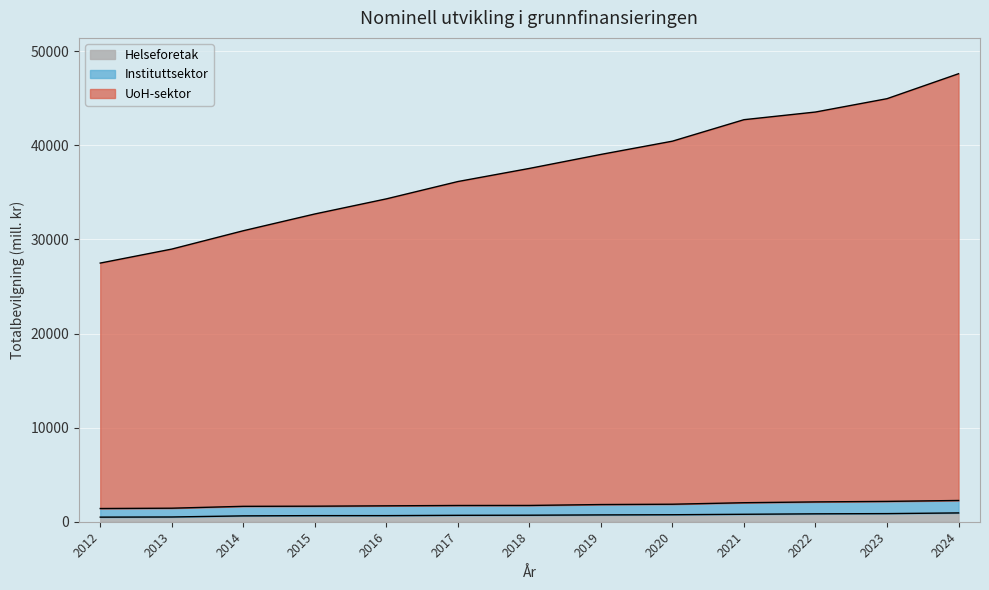

What is the highest value of the Helseforetak series?

936